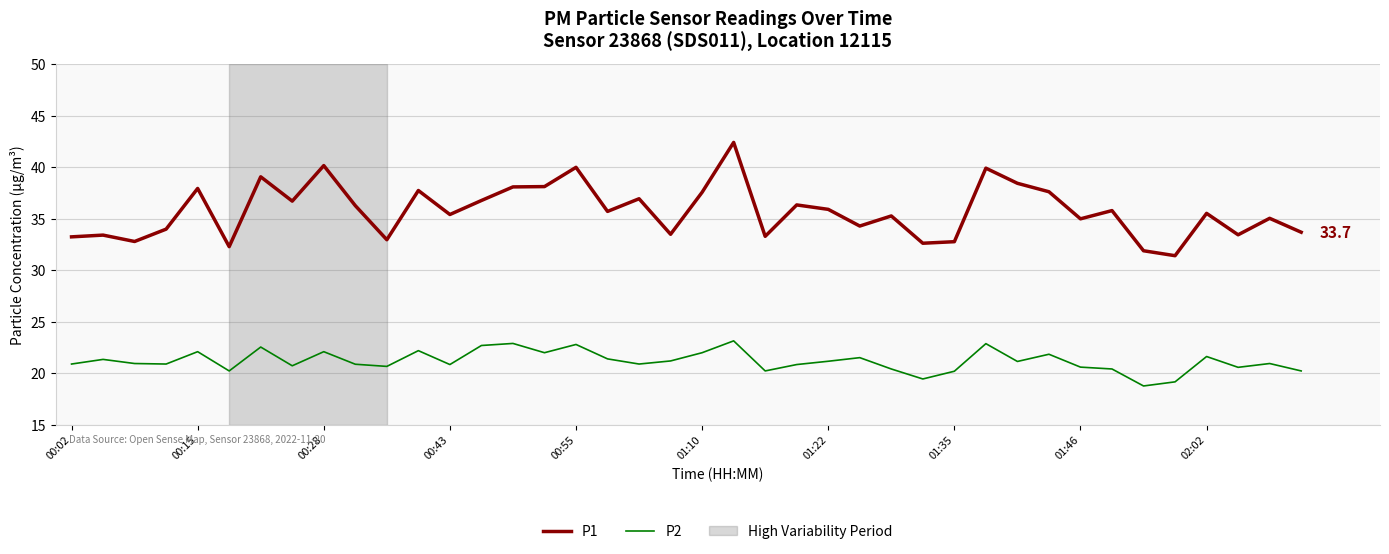

True or false: P1 and P2 cross at least once.

False